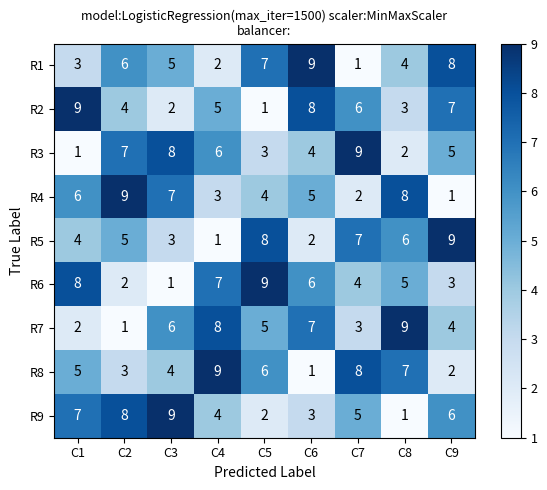

At how many categories does at least one series exceed 4?

9